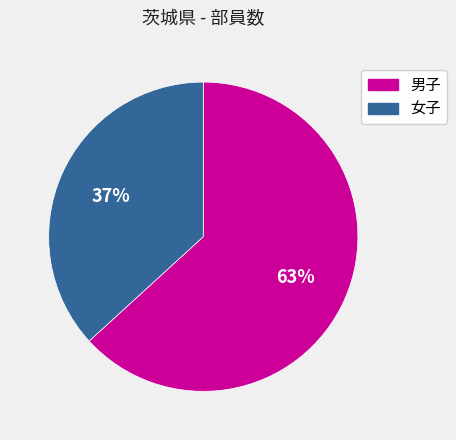

To the nearest percent, what is the combined percentage of 男子 and 女子?

100%